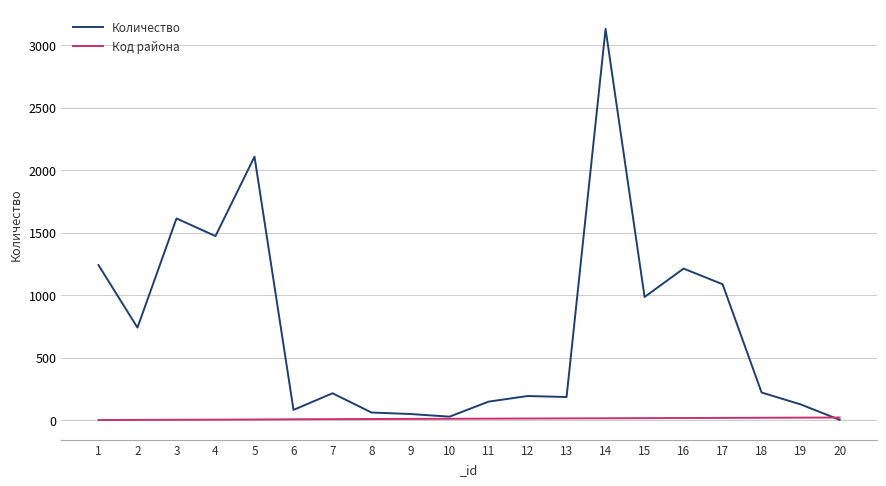

How many series are shown in this chart?

2